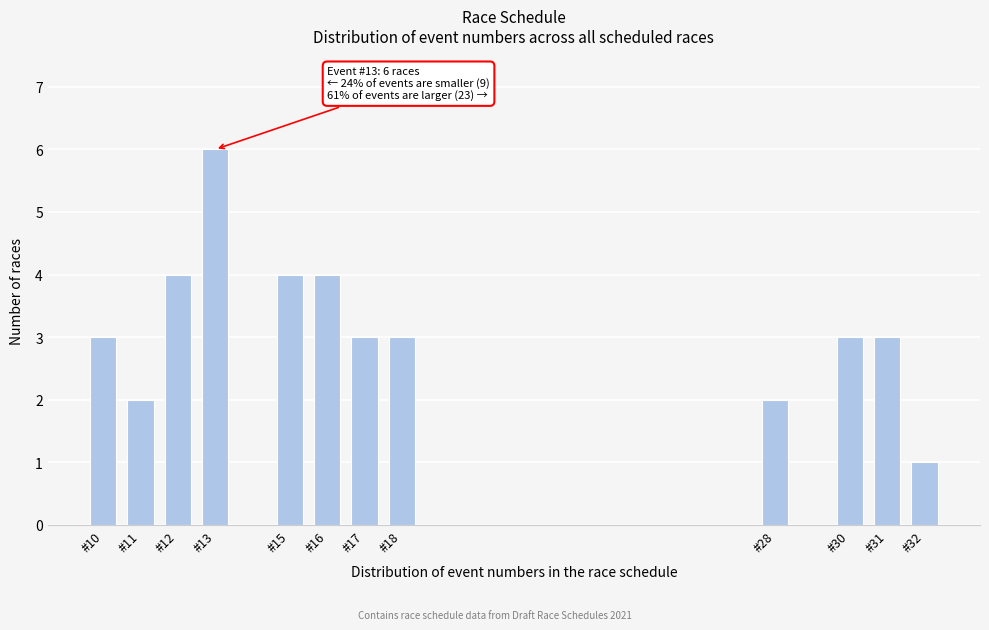

Reading right to left, transcribe all the data shown in this chart.

#32=1	#31=3	#30=3	#28=2	#18=3	#17=3	#16=4	#15=4	#13=6	#12=4	#11=2	#10=3